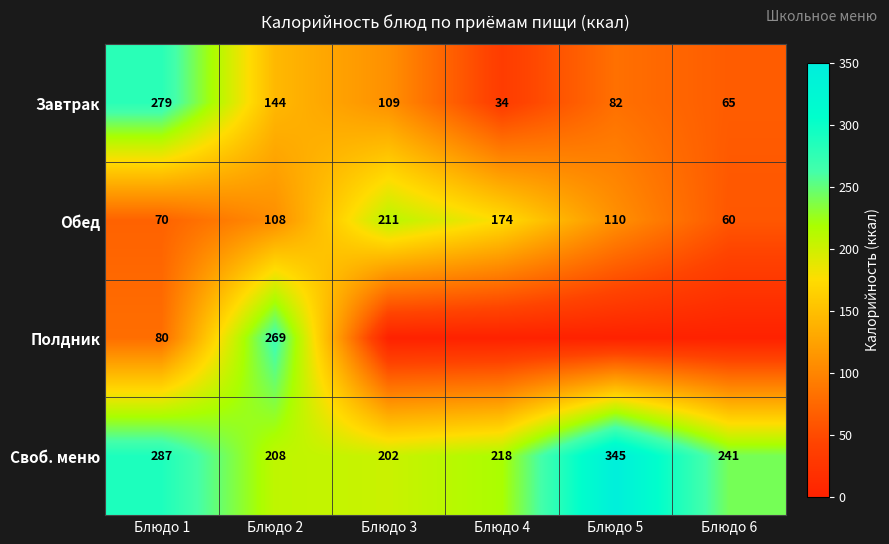

What is the average value of the Завтрак series?

119